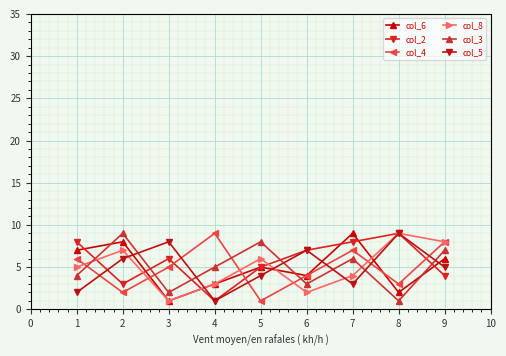

Is it true that col_2 equals 3 at 5?

False